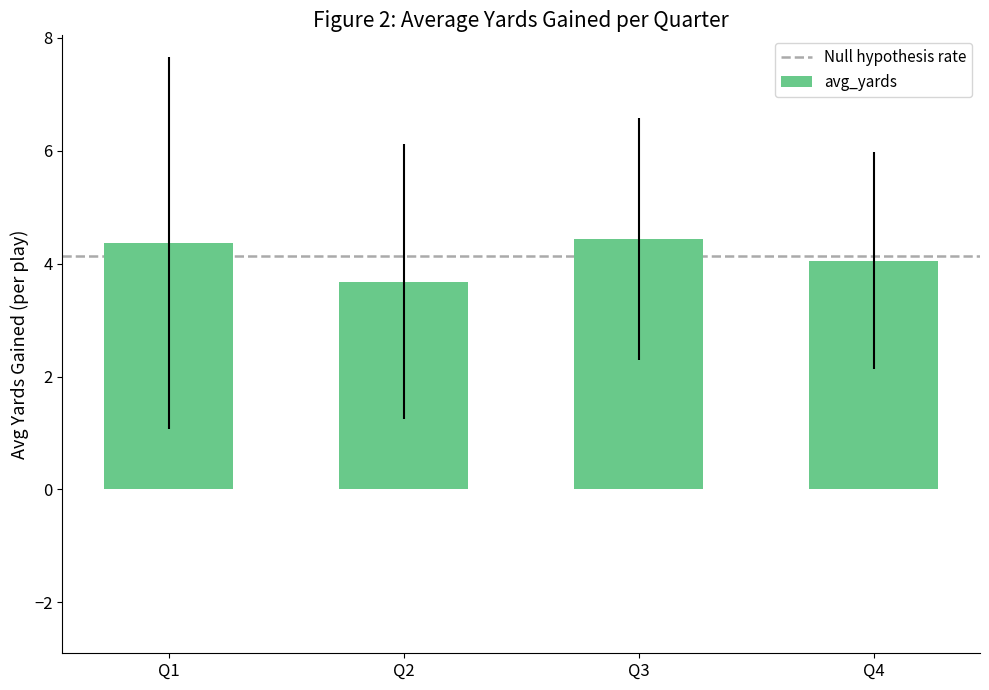

What is the difference between the maximum and second lowest values?

0.4